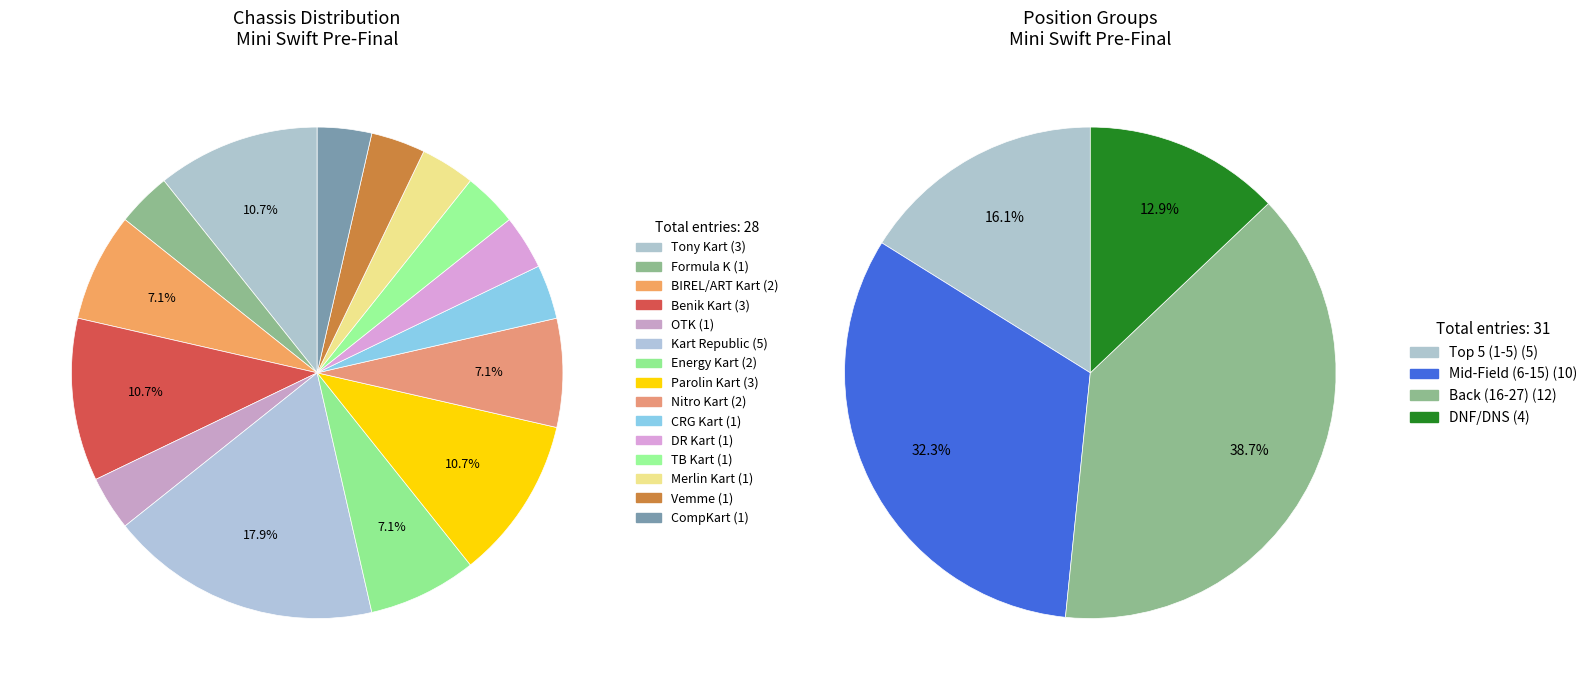

Is there any slice that represents more than half of the pie?

No